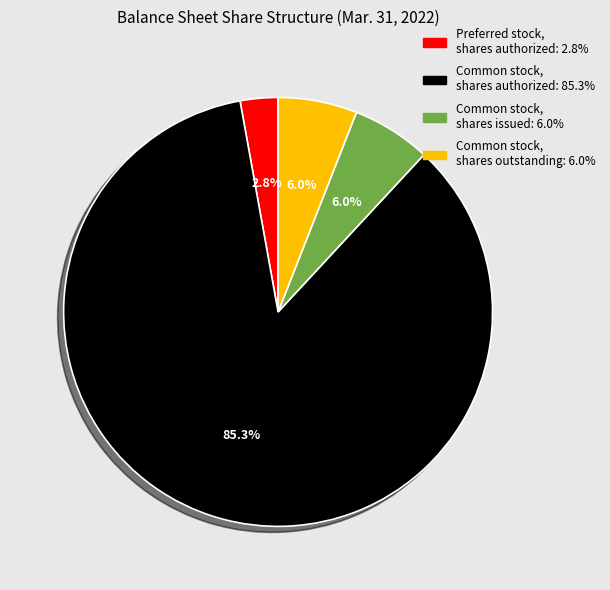

Is there a majority slice in this chart?

Yes